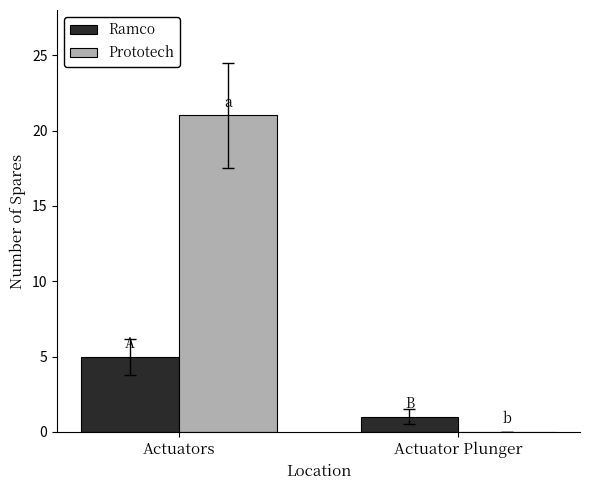

Reading right to left, transcribe all the data shown in this chart.

Ramco: 1	5
Prototech: 0	21